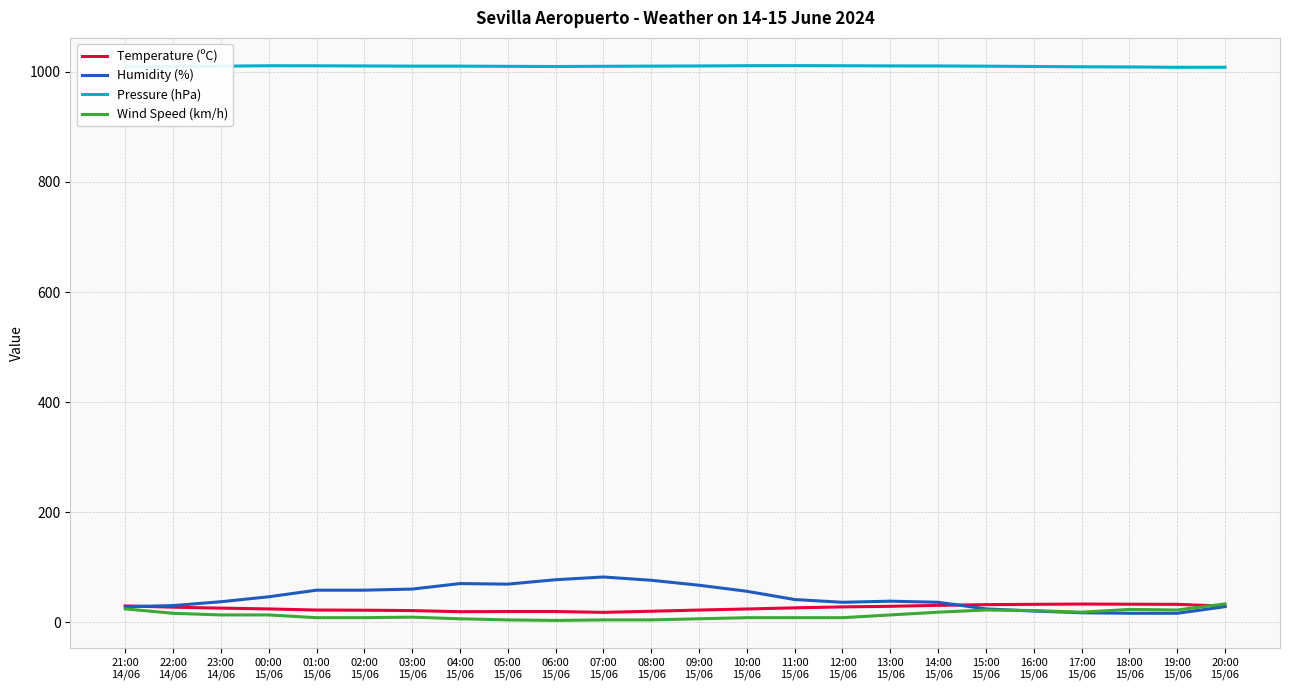

True or false: Pressure (hPa) and Temperature (ºC) cross at least once.

False